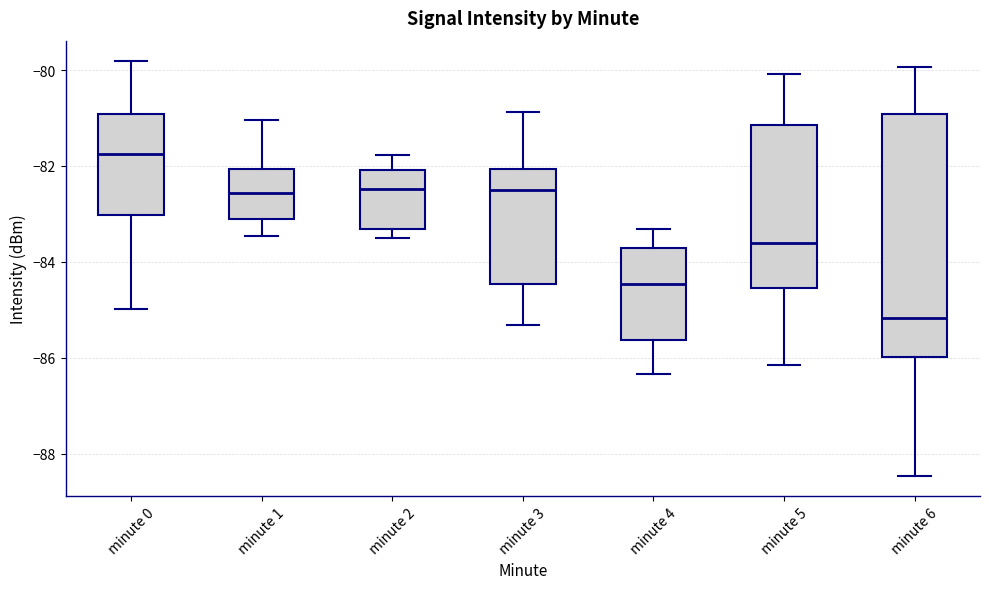

Which box's median line is the lowest?

minute 6